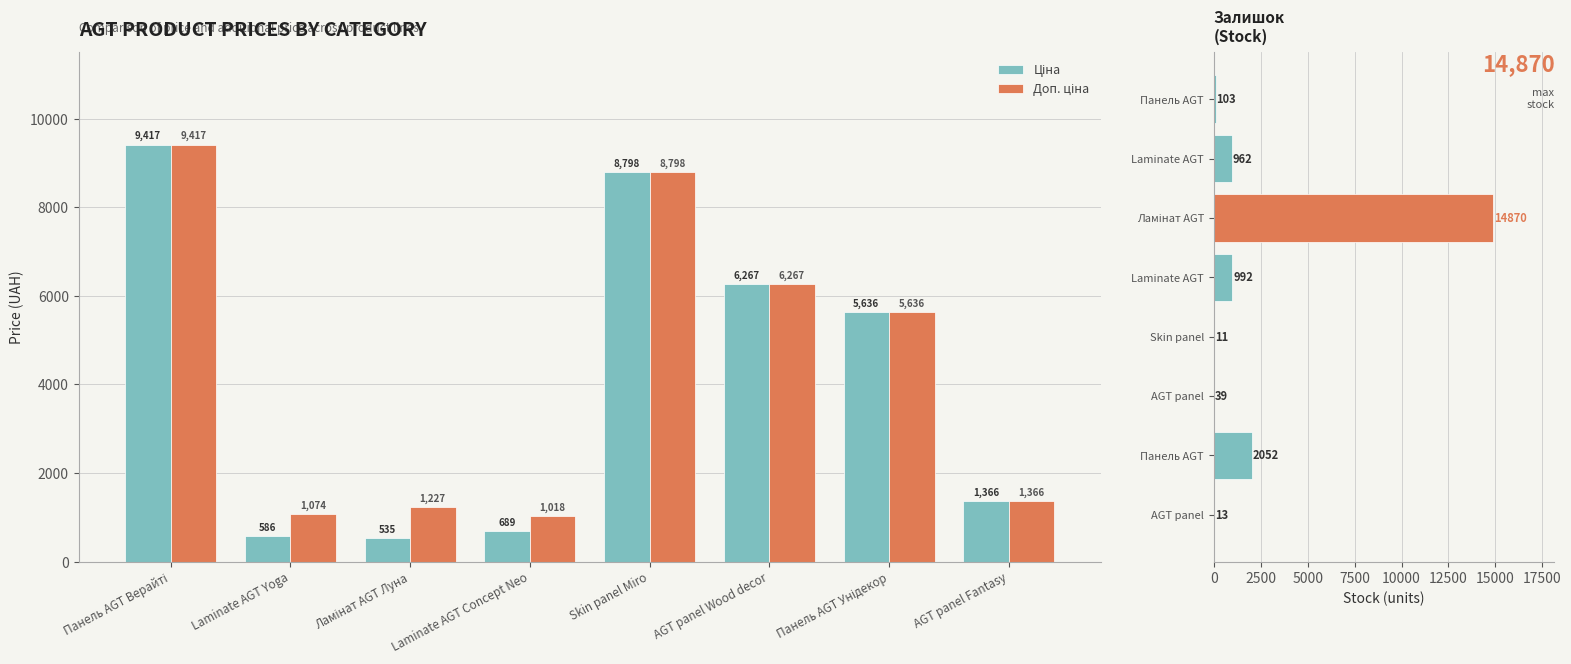

Which series has the largest total across all categories?

Доп. ціна